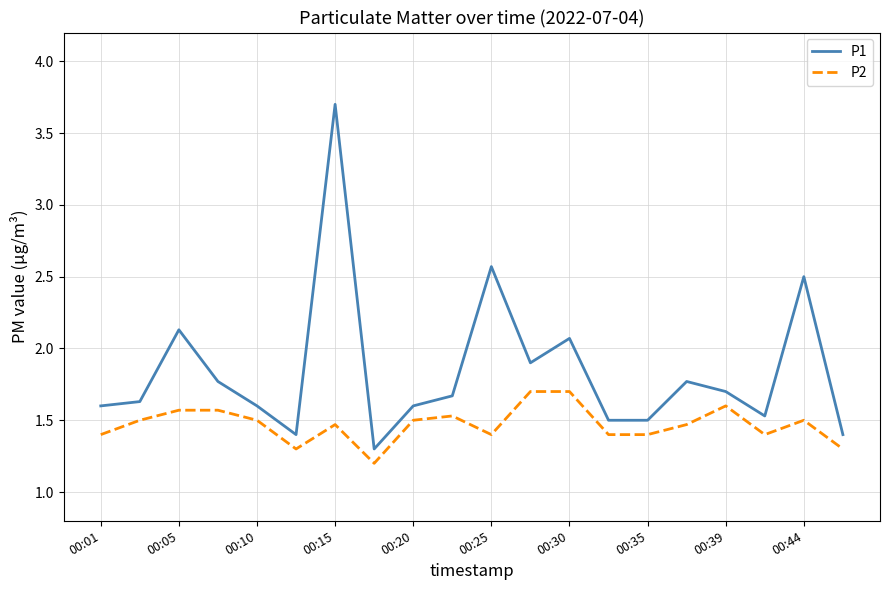

What are all the series names shown in the legend?

P1, P2